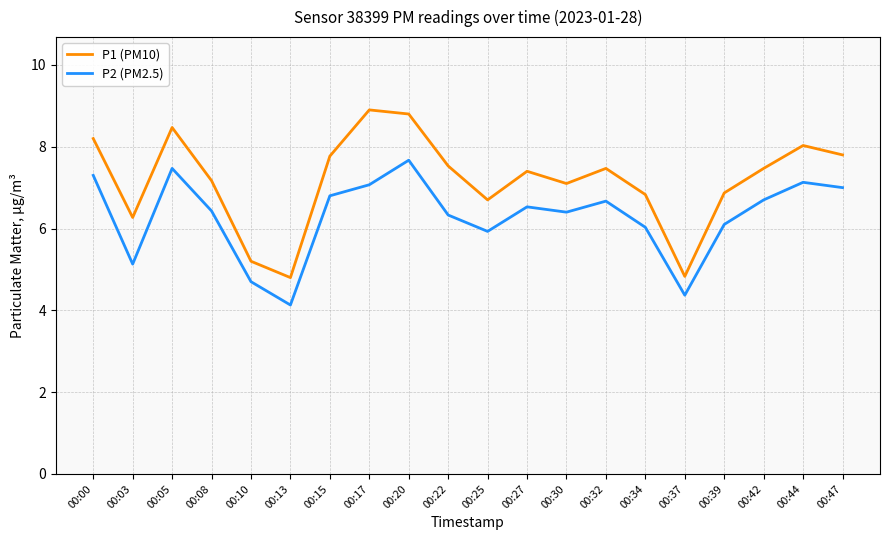

At which category is the sum across all series the highest?

00:20